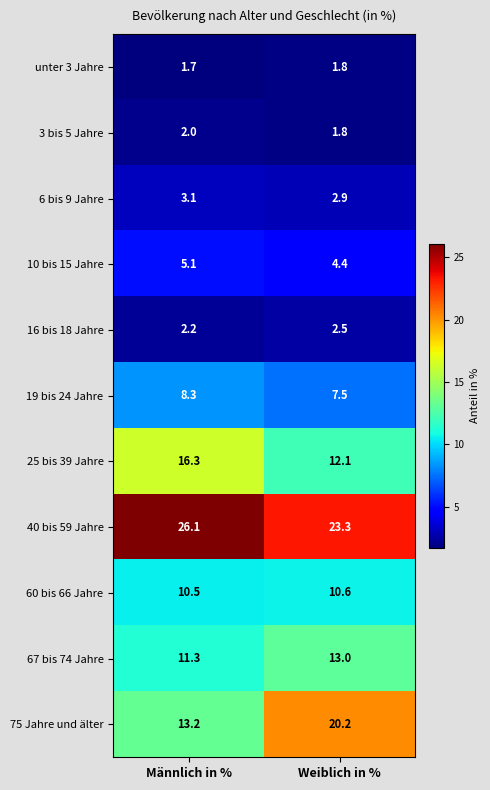

Rank the series by their maximum value, from highest to lowest.

40 bis 59 Jahre, 75 Jahre und älter, 25 bis 39 Jahre, 67 bis 74 Jahre, 60 bis 66 Jahre, 19 bis 24 Jahre, 10 bis 15 Jahre, 6 bis 9 Jahre, 16 bis 18 Jahre, 3 bis 5 Jahre, unter 3 Jahre